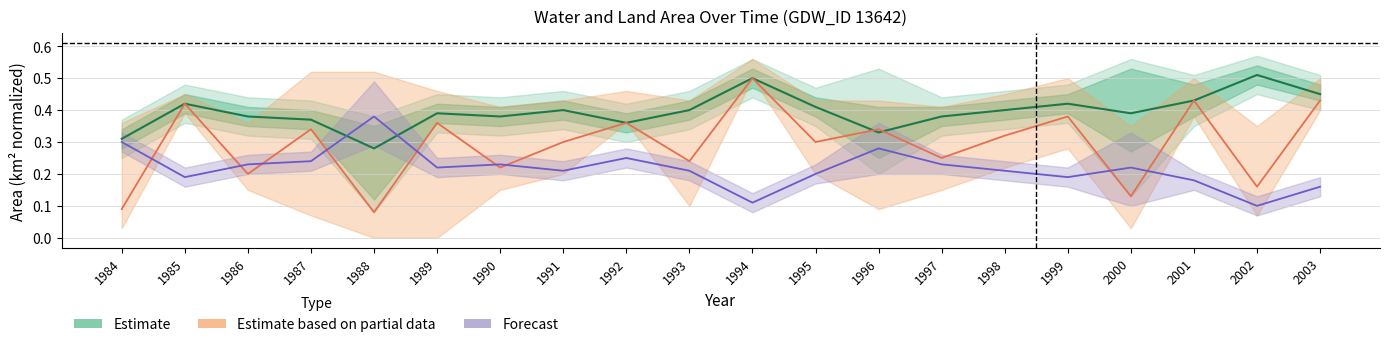

Which has a higher value, 1998 or 1984?

1998